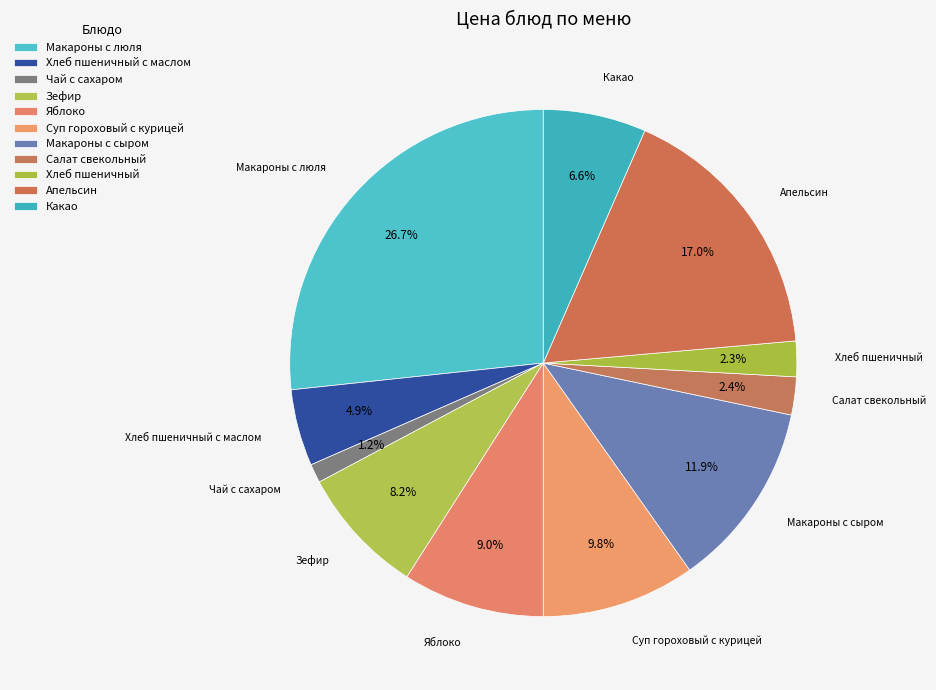

How many slices are in this pie chart?

11